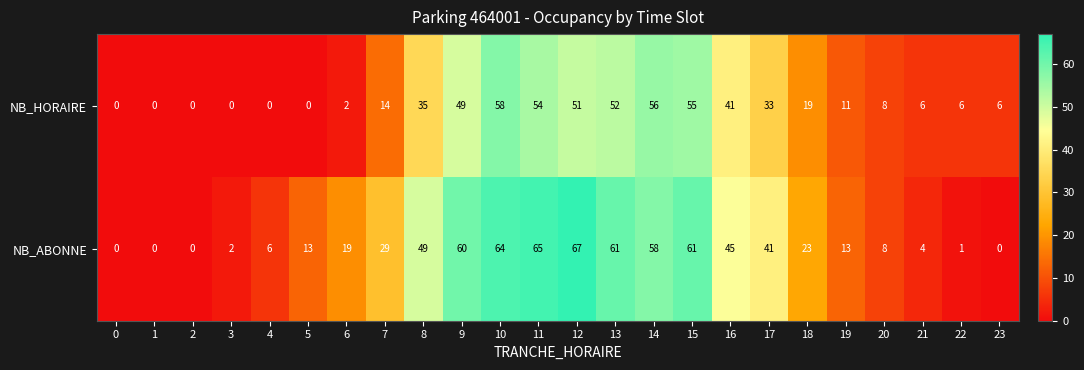

How many categories are shown in the chart?

24